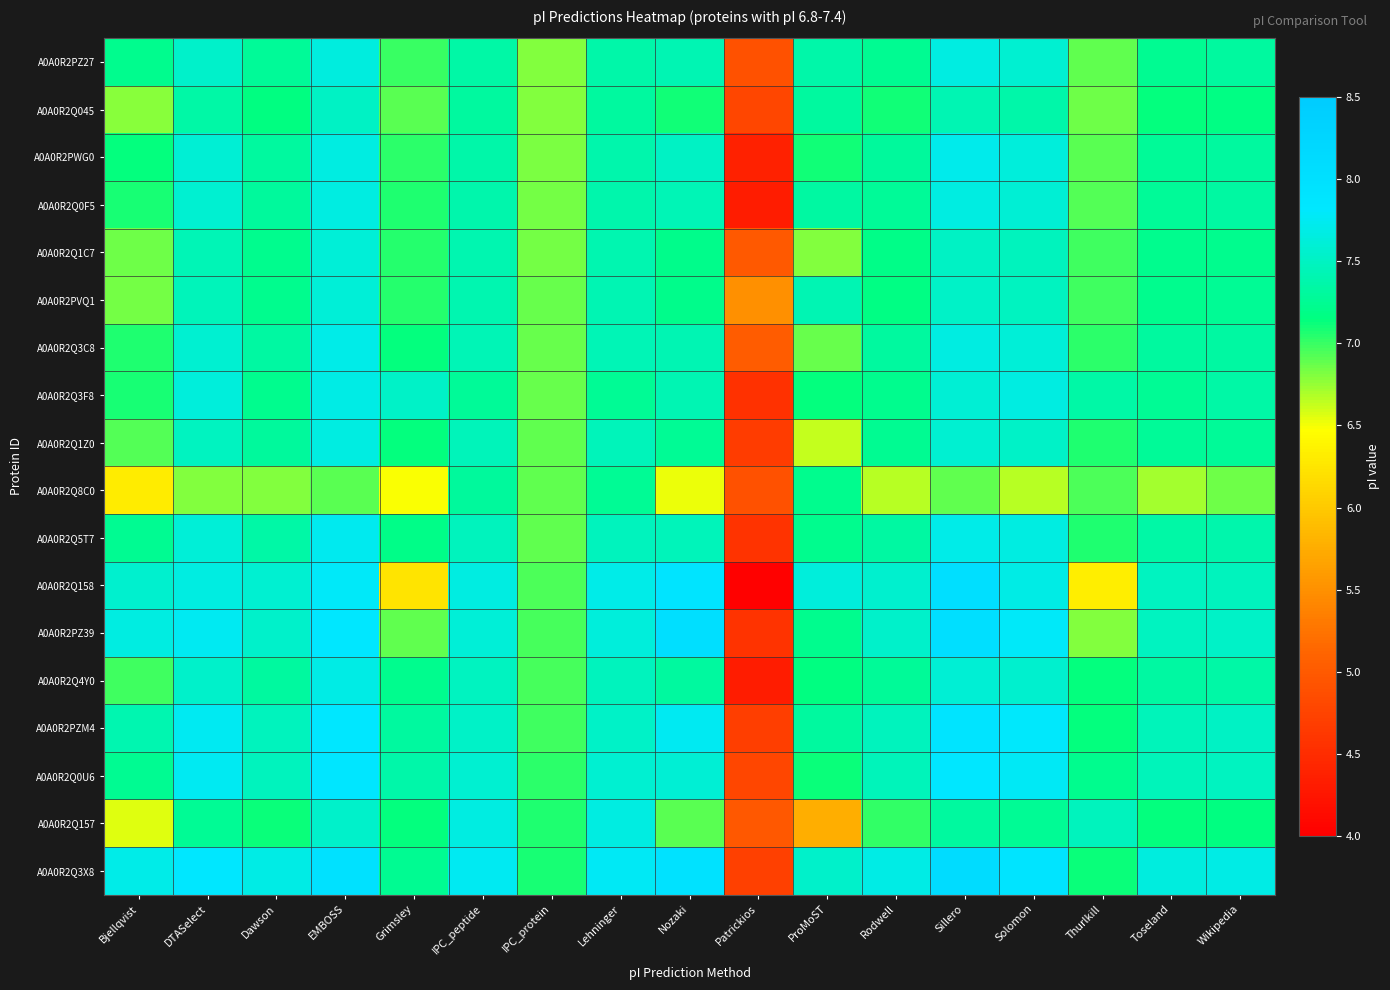

Between Dawson and ProMoST, which series saw the biggest shift?

A0A0R2Q157